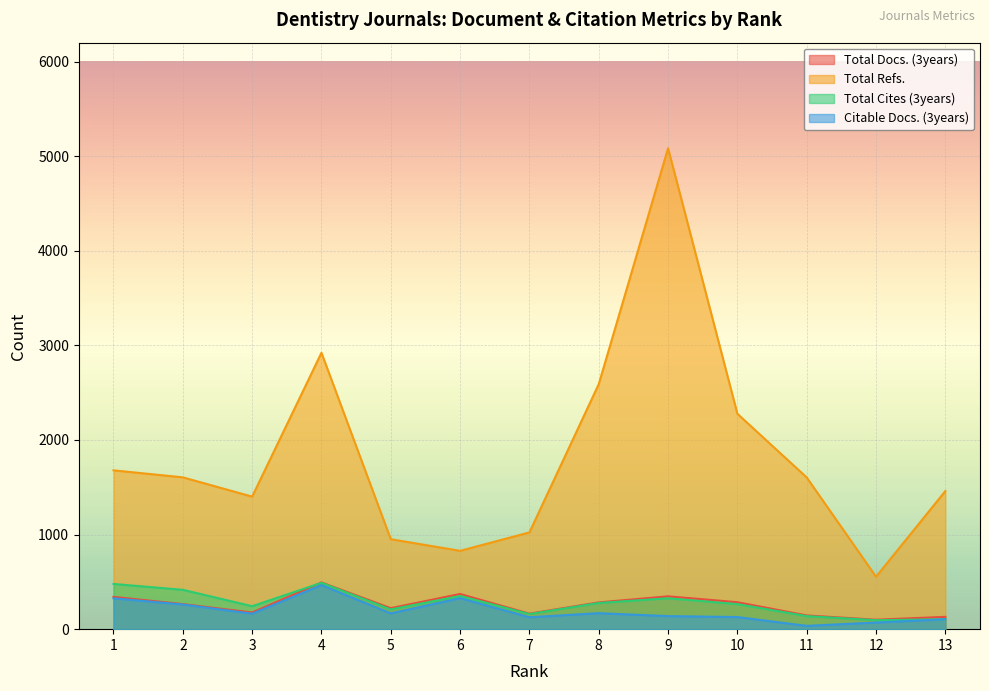

What is the total value across all series at 8?

3319